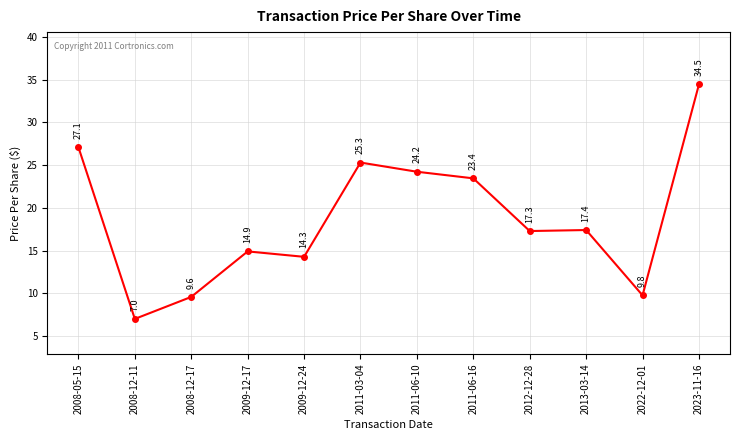

What is the label of the 12th point from the right?

2008-05-15